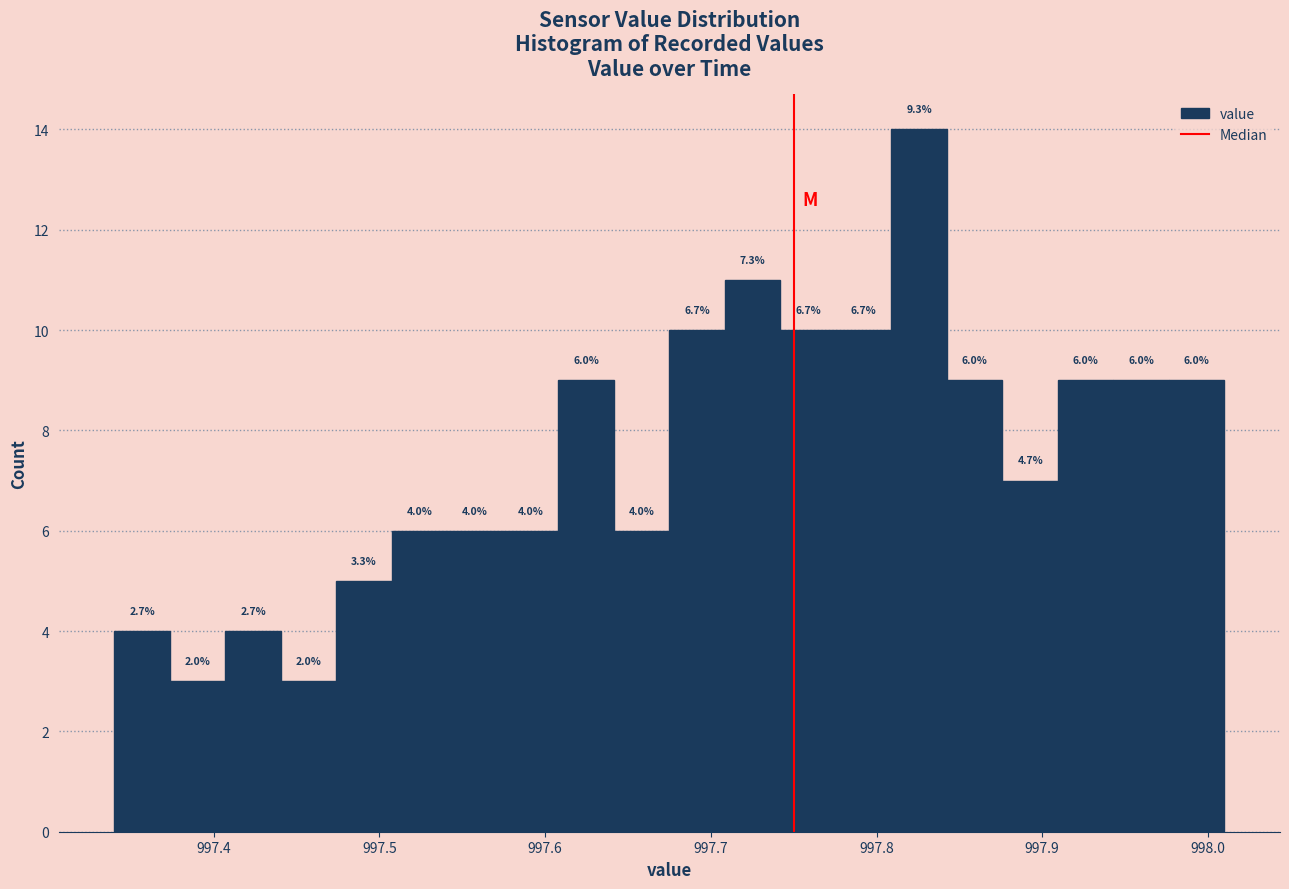

Read against the x-axis, roughly where is the centre of the tallest bar?

997.83